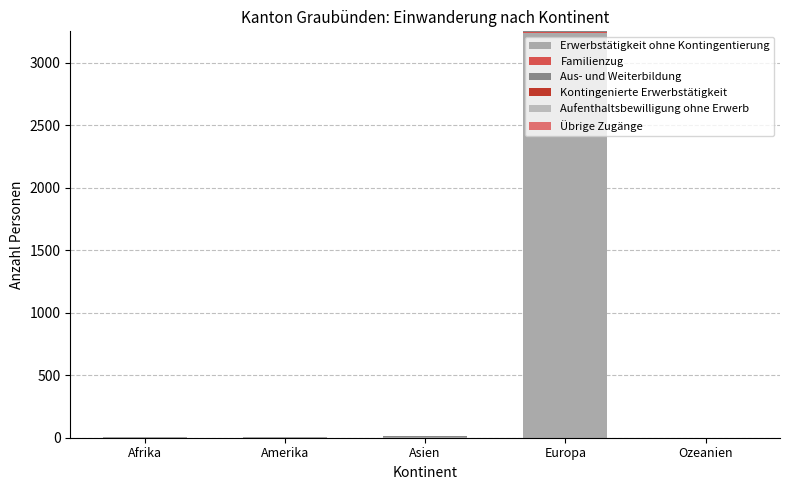

Count the number of data series in this chart.

5